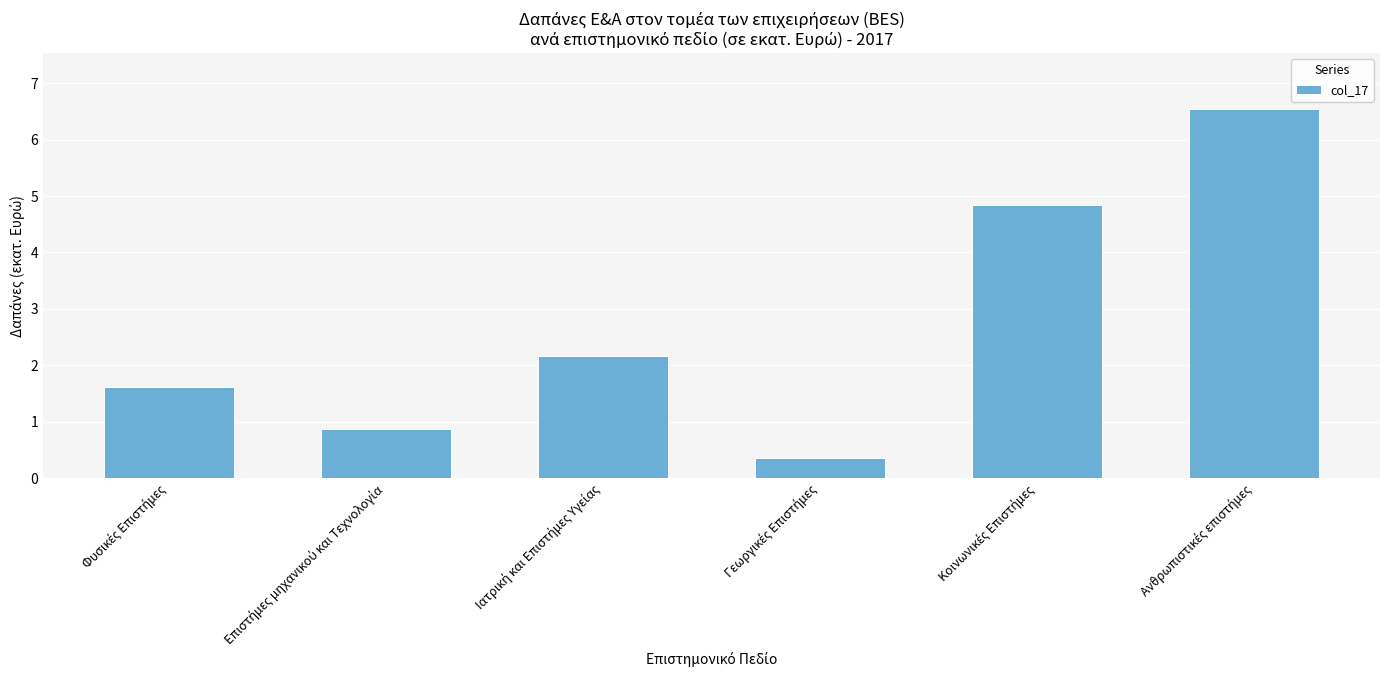

What is the smallest value displayed?

0.4